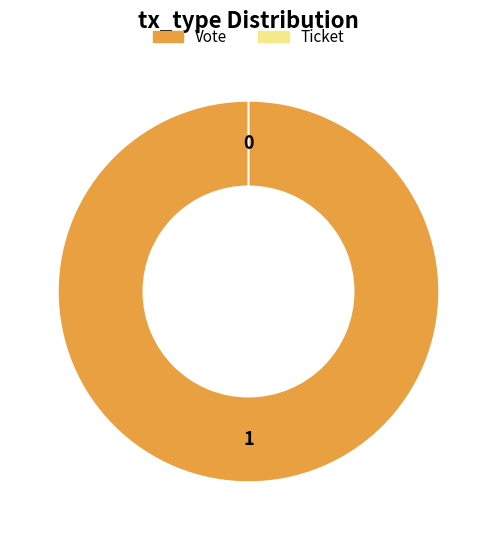

What is the change in value from Vote to Ticket?

-1